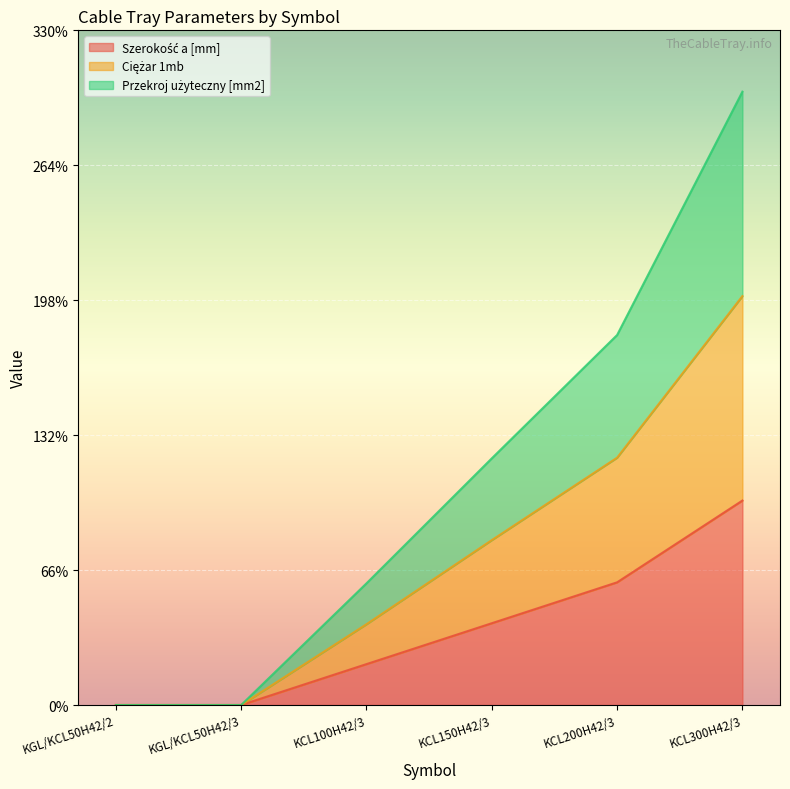

List the labels in order of Ciężar 1mb value, smallest first.

KGL/KCL50H42/2, KGL/KCL50H42/3, KCL100H42/3, KCL150H42/3, KCL200H42/3, KCL300H42/3